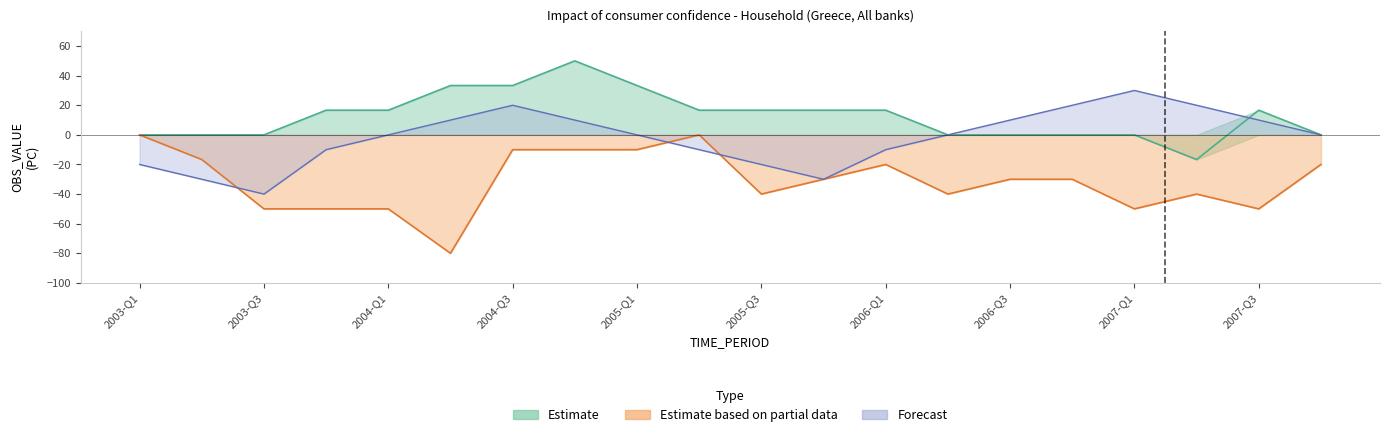

What is the difference between the Estimate values at 2007-Q4 and 2007-Q3?

16.7